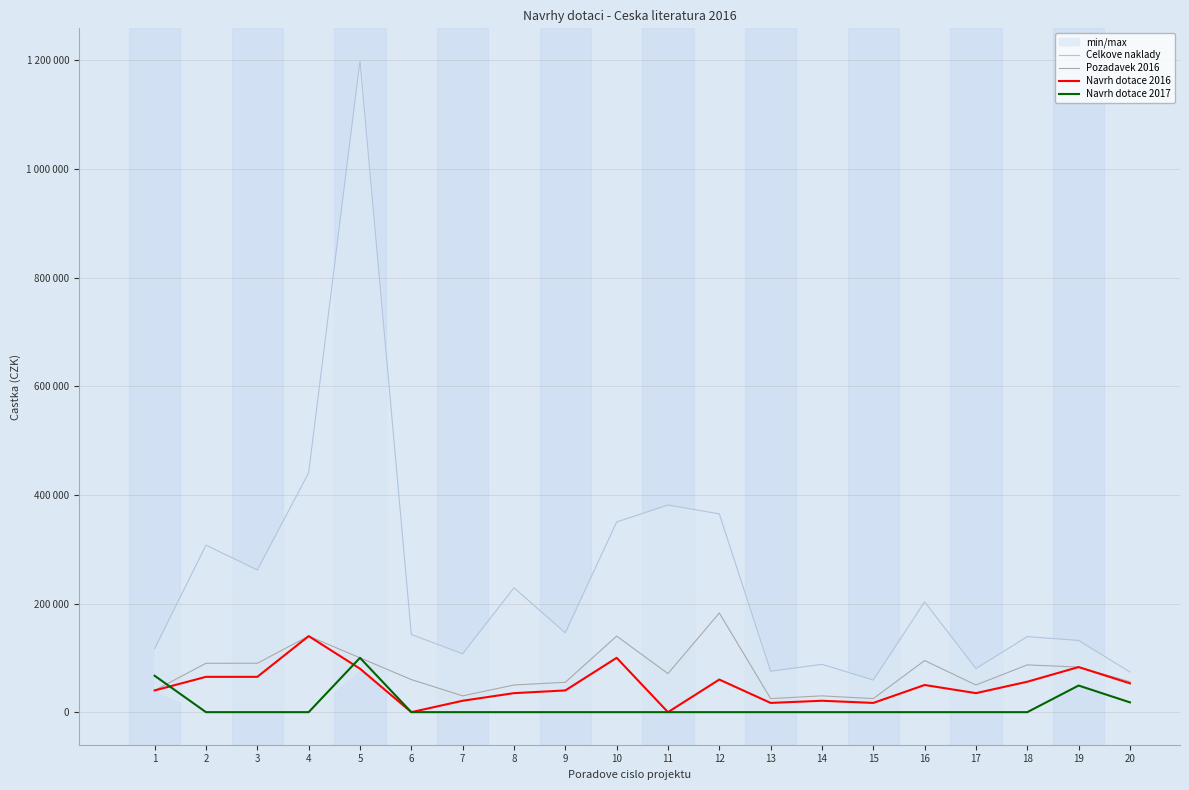

At which category does Navrh dotace 2016 reach its first local valley?

6